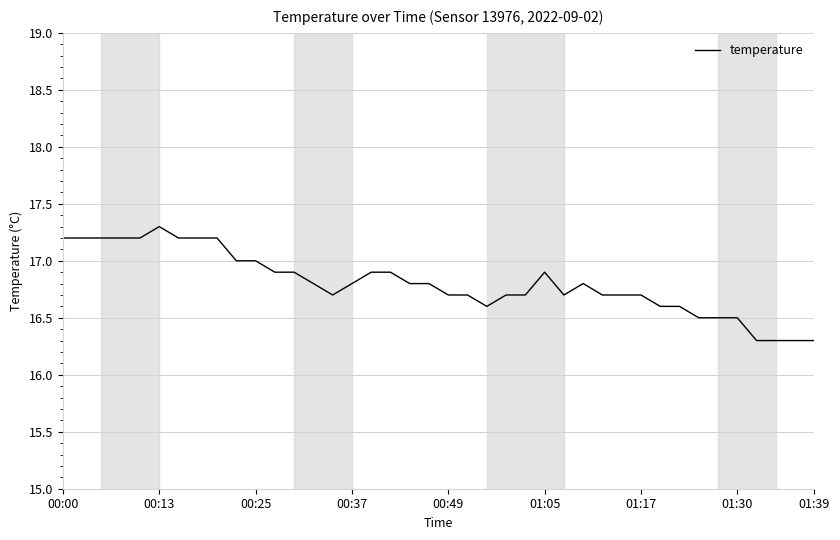

What is the sum of all values?

672.2